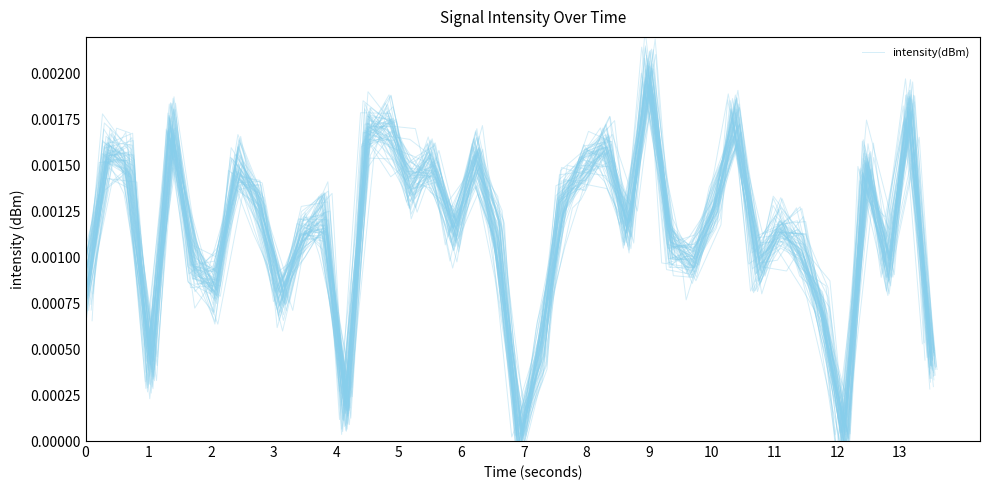

The chart shows a value of 0.0 at 19. True or false?

True